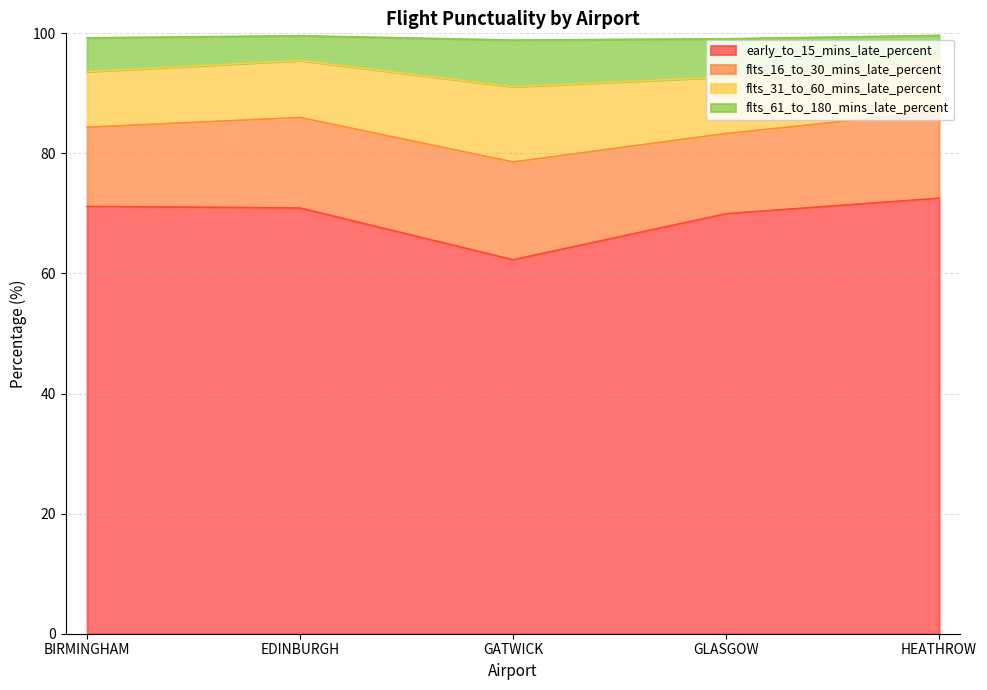

Which category has the lowest value in the early_to_15_mins_late_percent series?

GATWICK